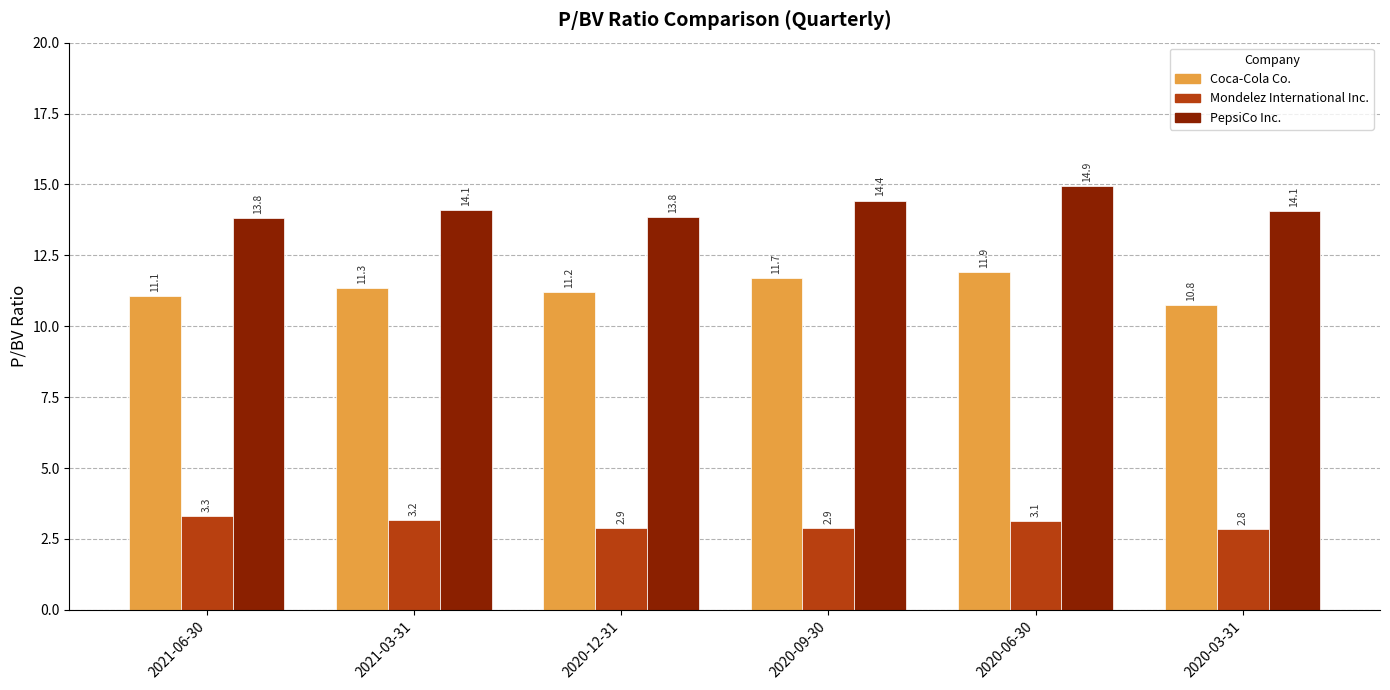

Are the bars horizontal?

No